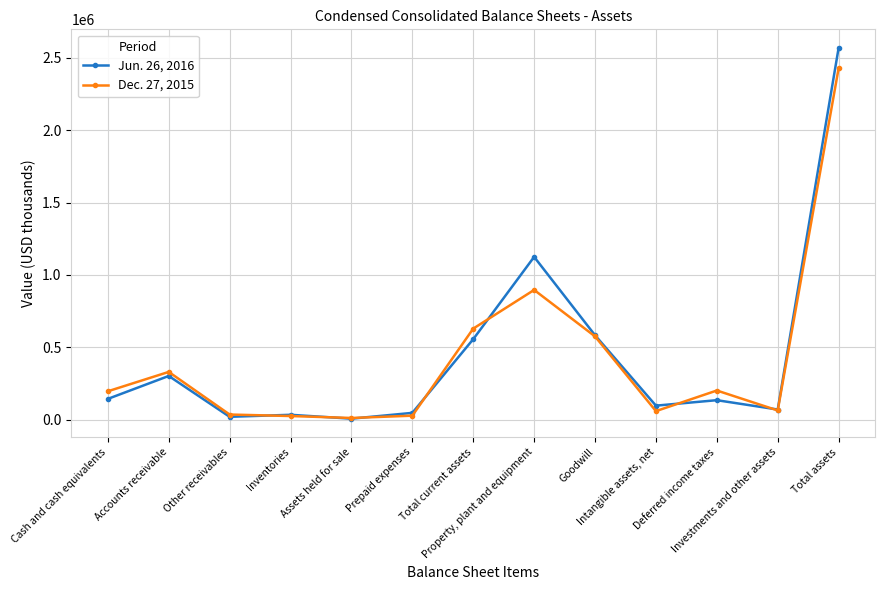

What is the lowest value of the Jun. 26, 2016 series?

7535